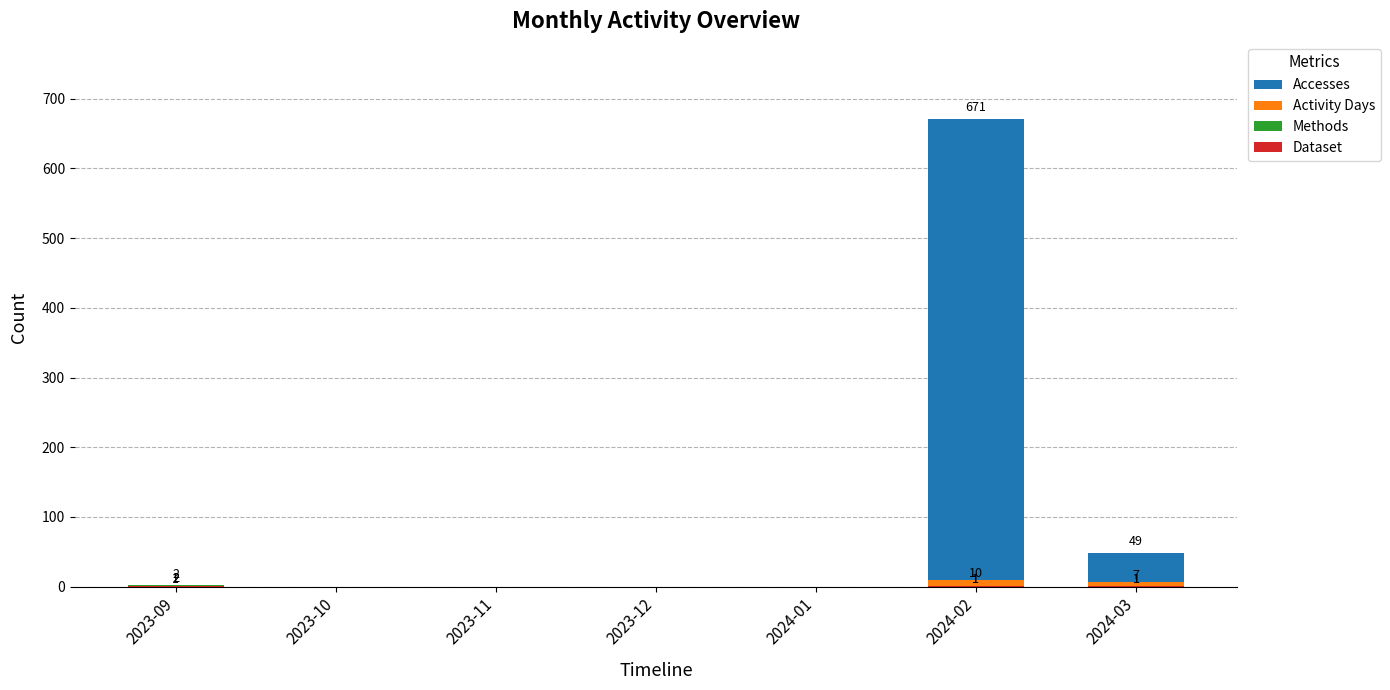

List the labels in order of Dataset value, smallest first.

2023-10, 2023-11, 2023-12, 2024-01, 2023-09, 2024-02, 2024-03